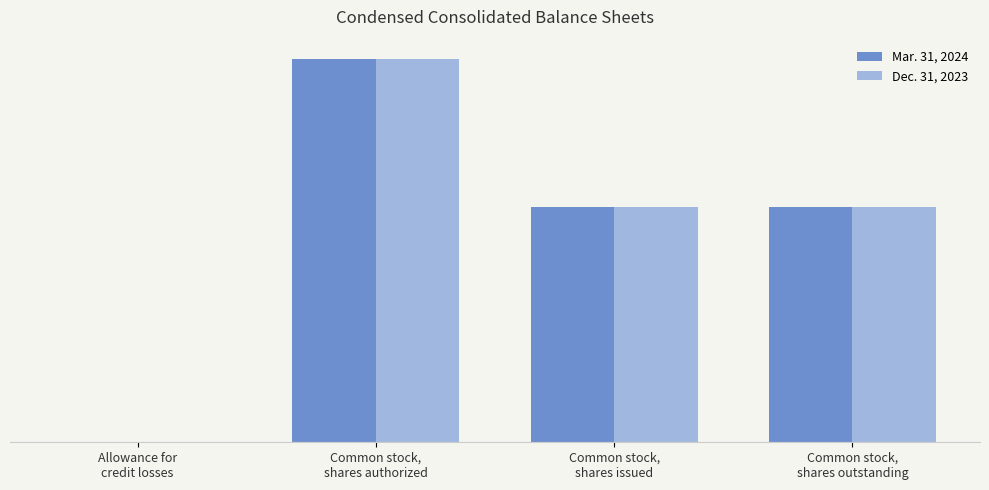

What are all the series names shown in the legend?

Mar. 31, 2024, Dec. 31, 2023